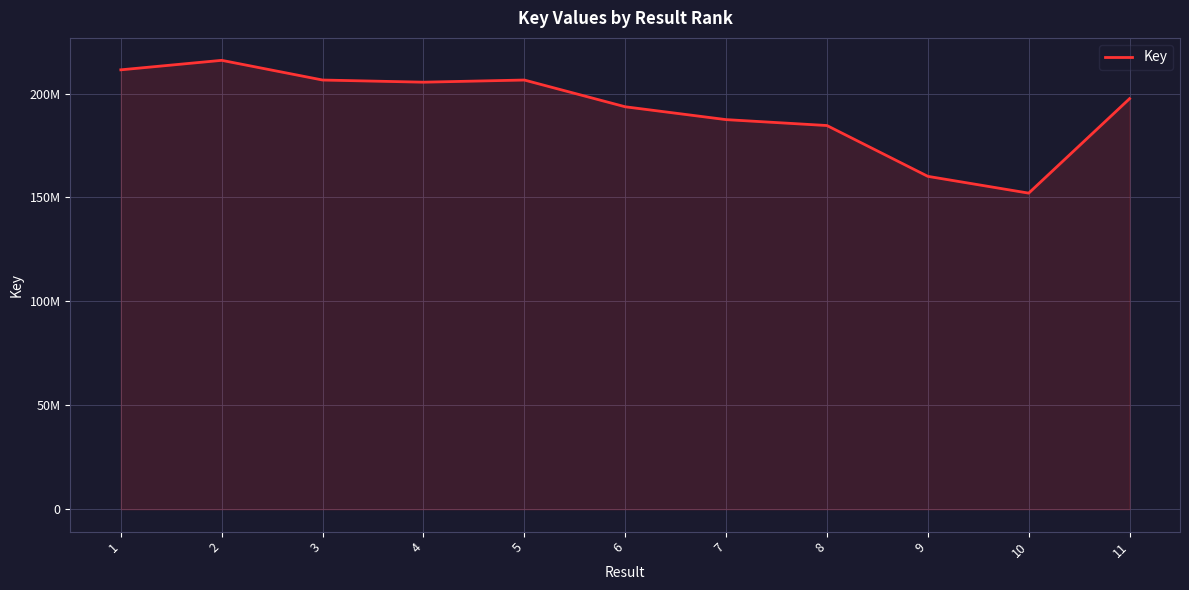

What is the difference between the maximum and second lowest values?

55818861